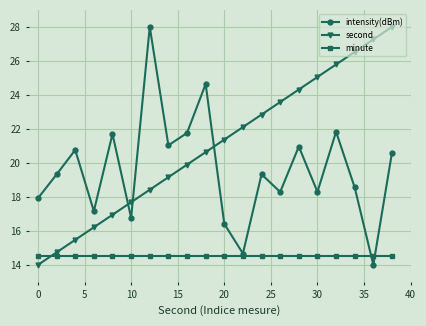

Rank the series by their average value, from lowest to highest.

minute, intensity(dBm), second